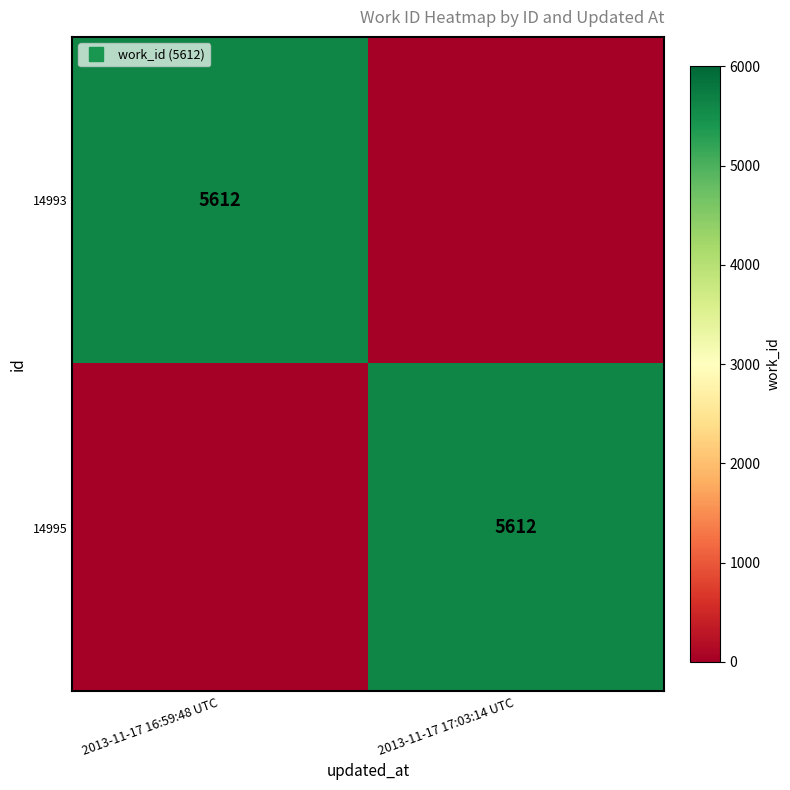

Which series has the widest spread of values?

14993